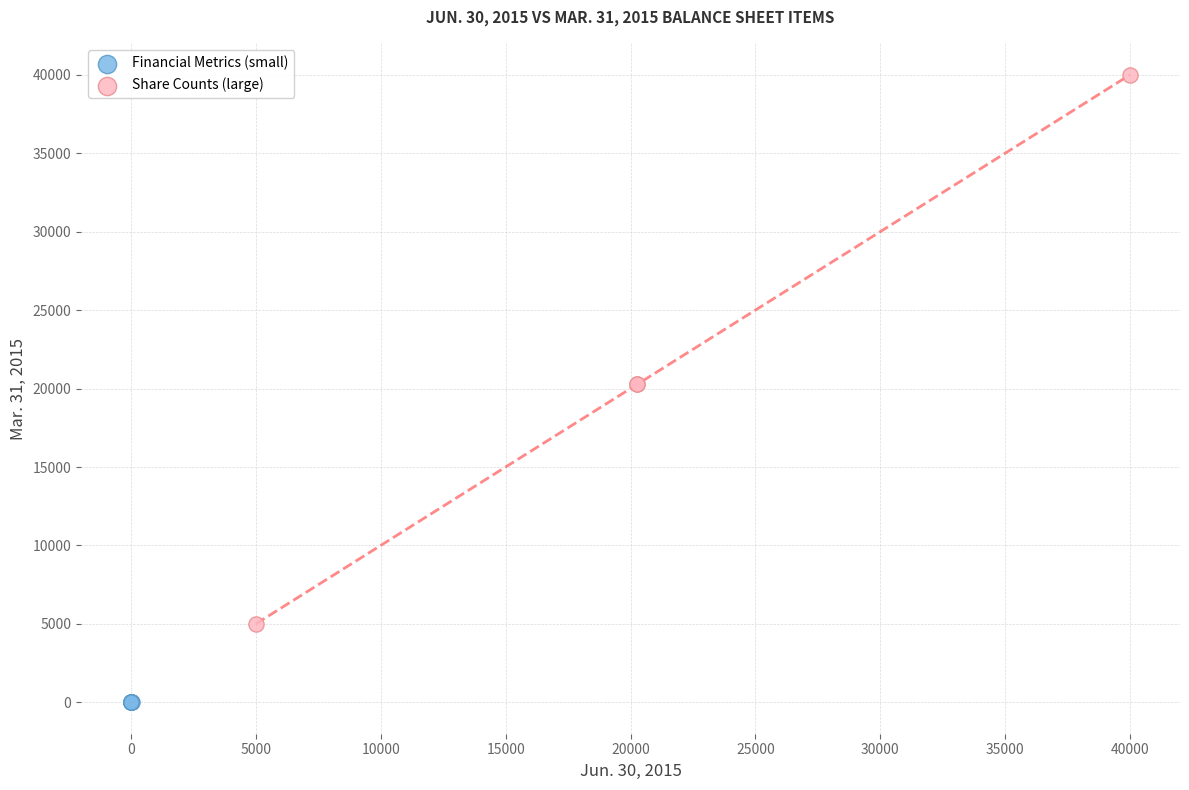

Which series has the largest Y range (max minus min)?

Share Counts (large)